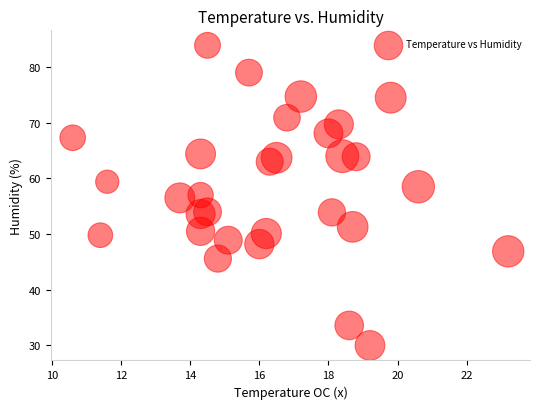

What is the range of Y values (max minus min)?

53.9